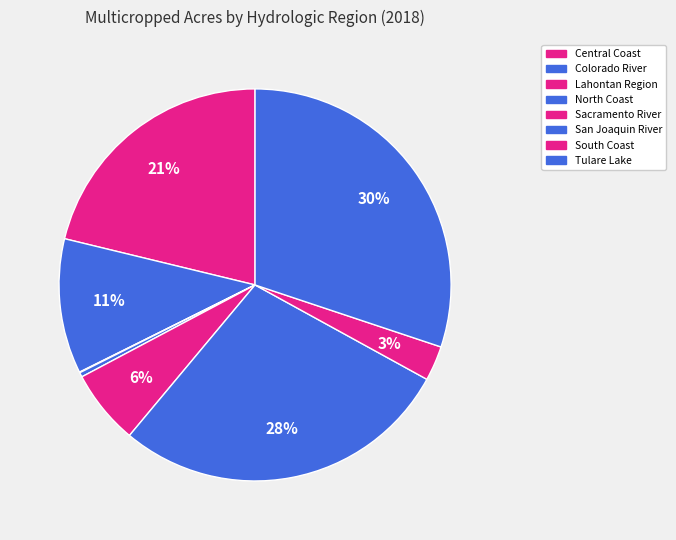

To the nearest percent, what percentage of the pie is Colorado River?

11%